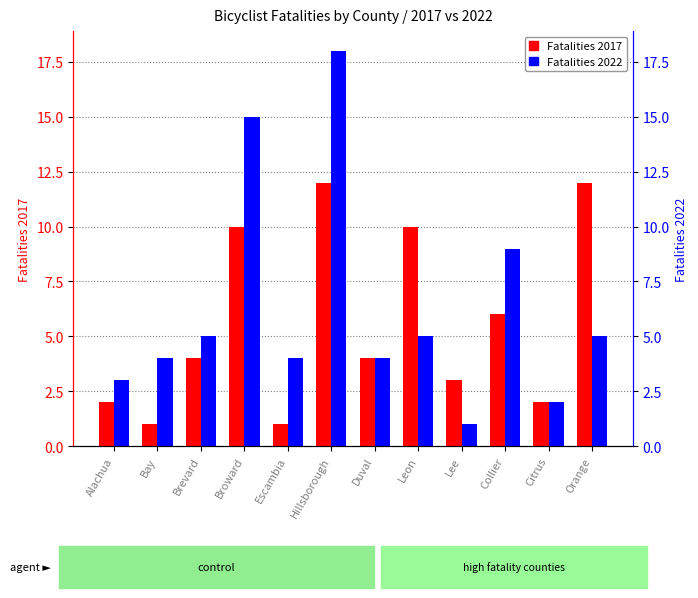

What is the average value of the Fatalities 2022 series?

6